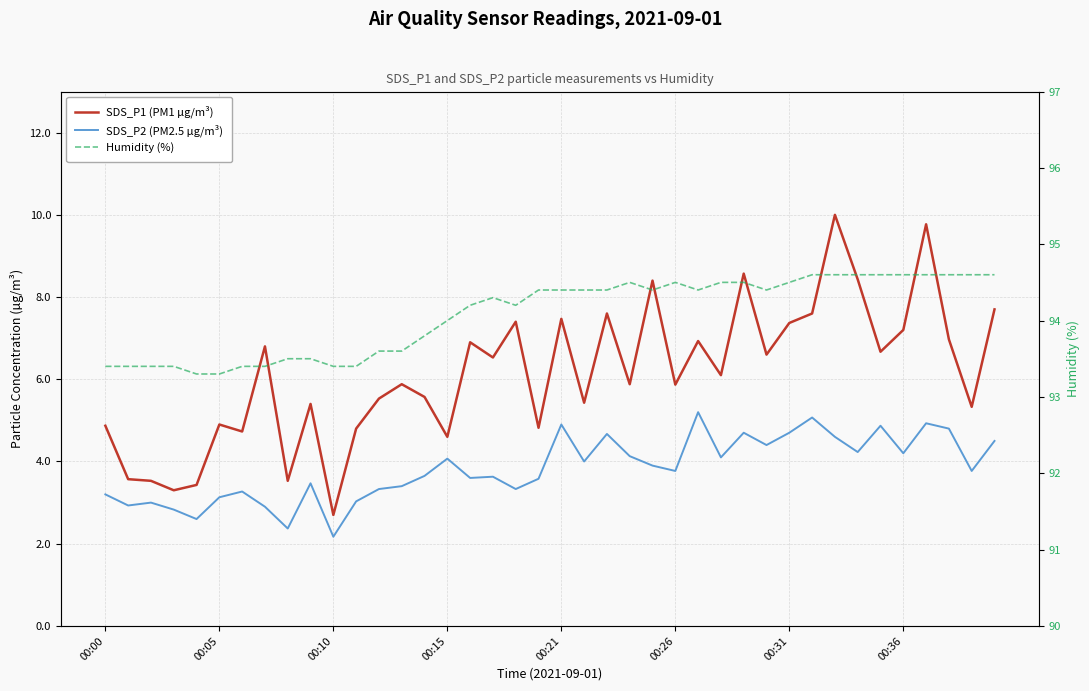

True or false: SDS_P1 (PM1 µg/m³) and SDS_P2 (PM2.5 µg/m³) intersect in this chart.

False